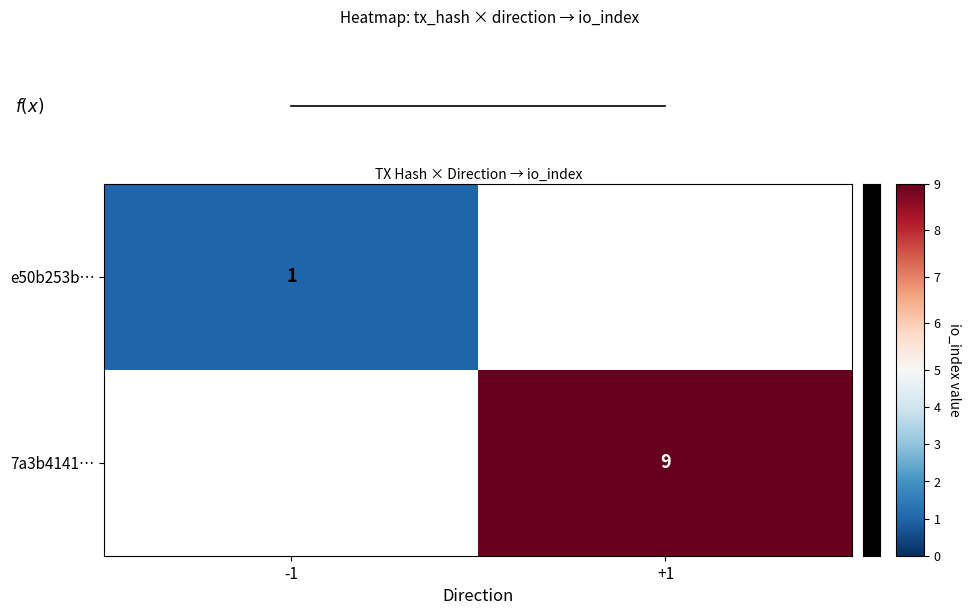

True or false: f(x) has a value of 0.0 at -1.

True